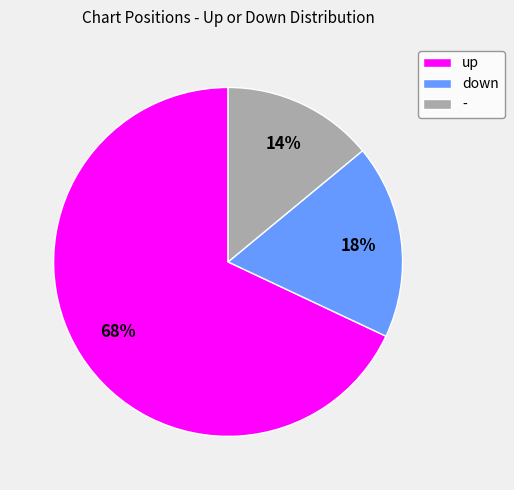

How many slices are in this pie chart?

3